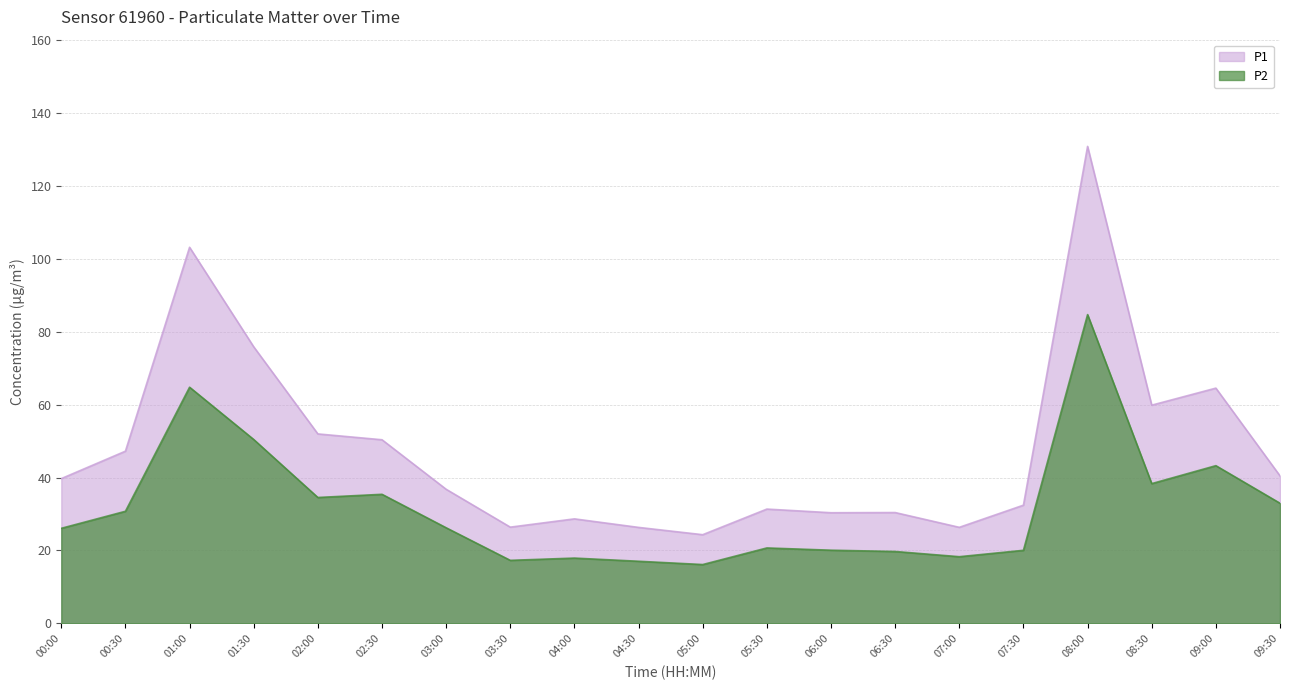

What is the greatest value displayed?

130.8